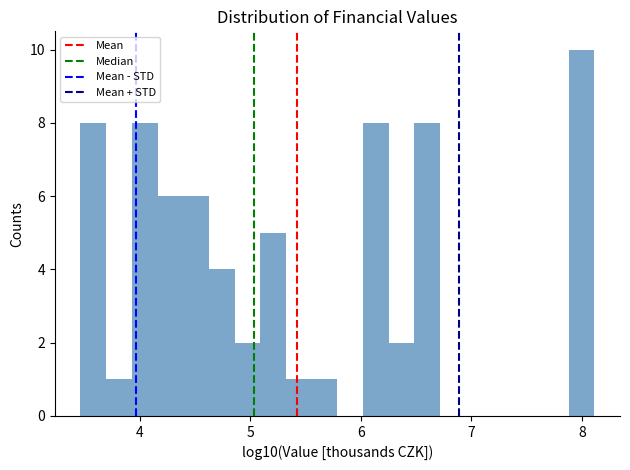

Around what value on the x-axis is the tallest bar? Give the approximate position of its centre, as read against the axis.

8.0